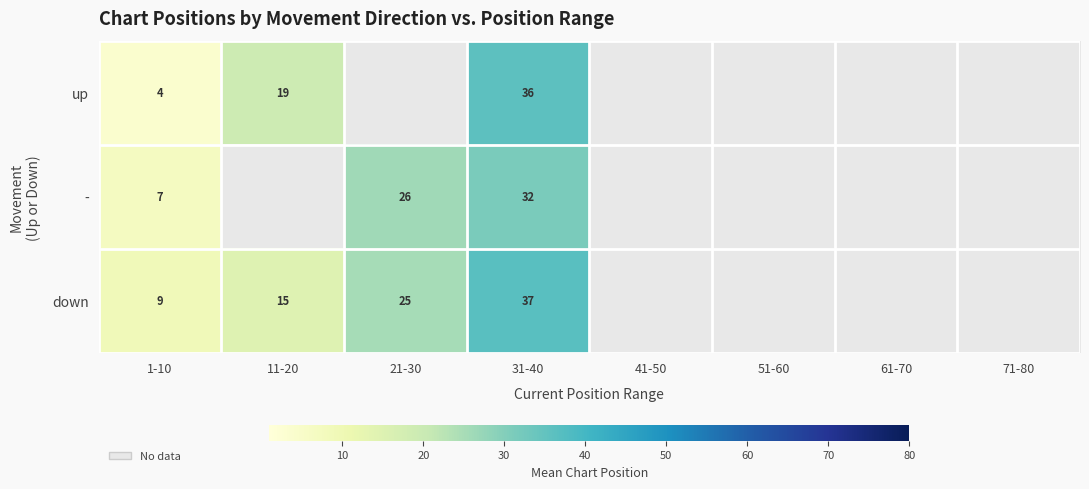

Is the value of up at 31-40 greater than the value of down at 11-20?

Yes